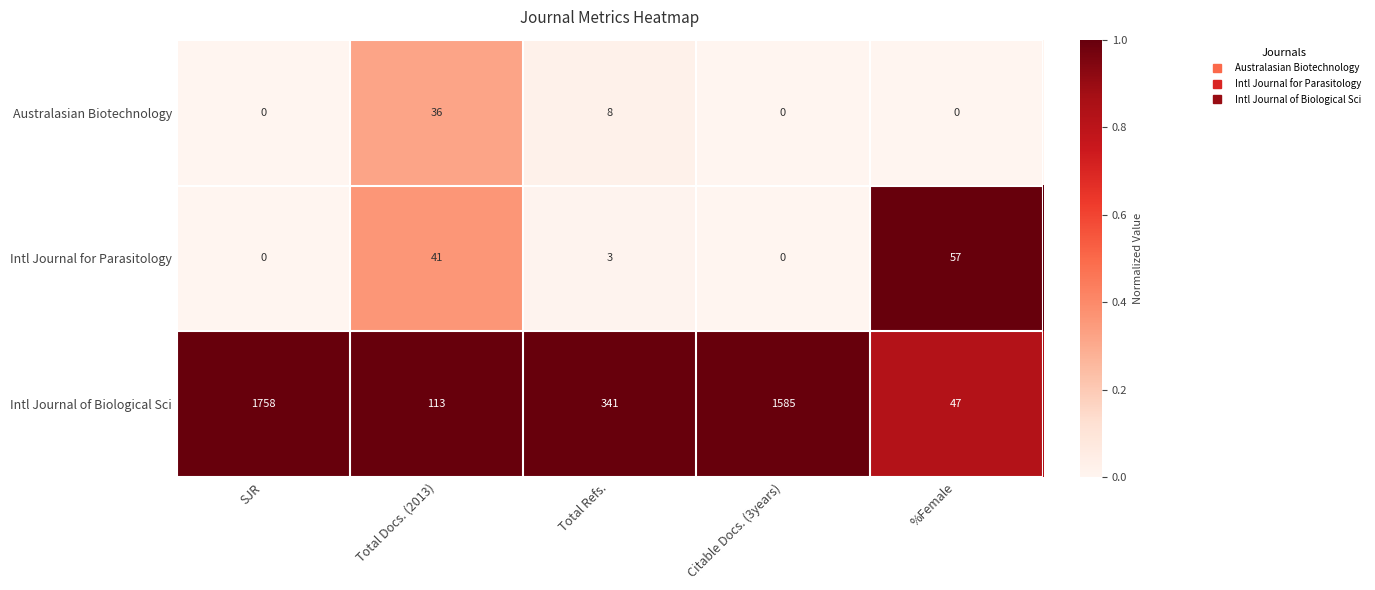

Reading right to left, extract all data points from this chart.

Australasian Biotechnology: 0	0	8	36	0
Intl Journal for Parasitology: 57	0	3	41	0
Intl Journal of Biological Sci: 47	1585	341	113	1758